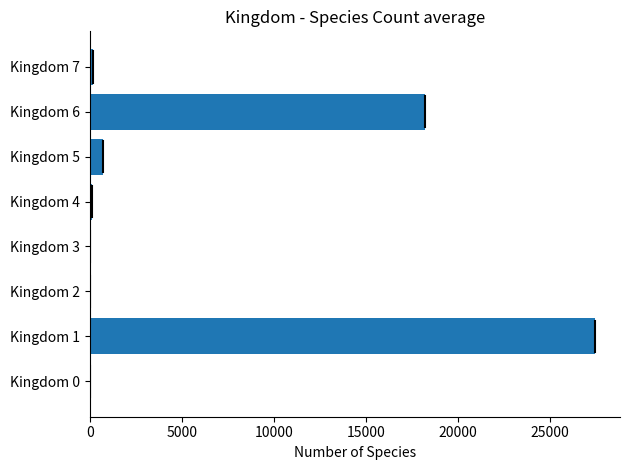

What is the average value?

5841